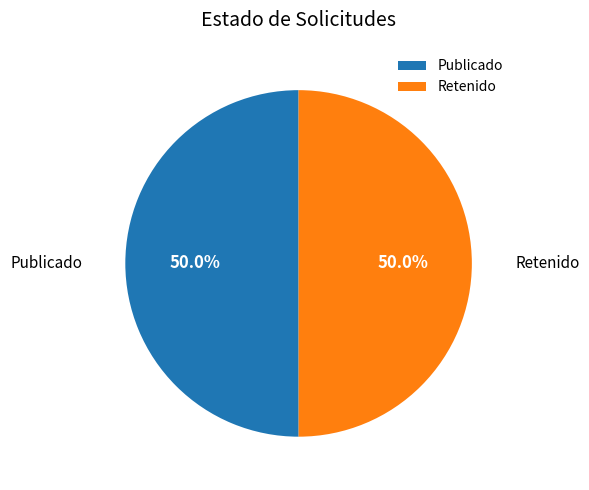

Combined, what portion of the pie is Retenido and Publicado?

100.0%